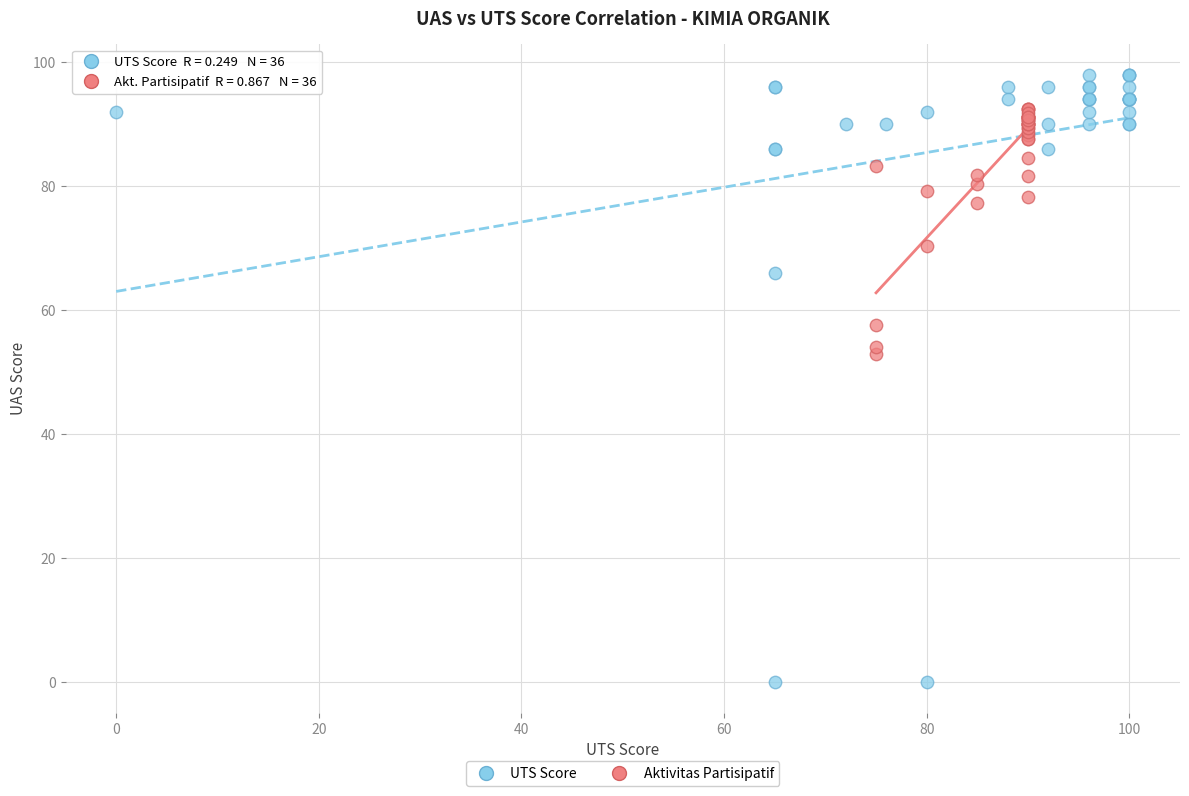

Which series reaches the maximum Y coordinate?

UTS Score